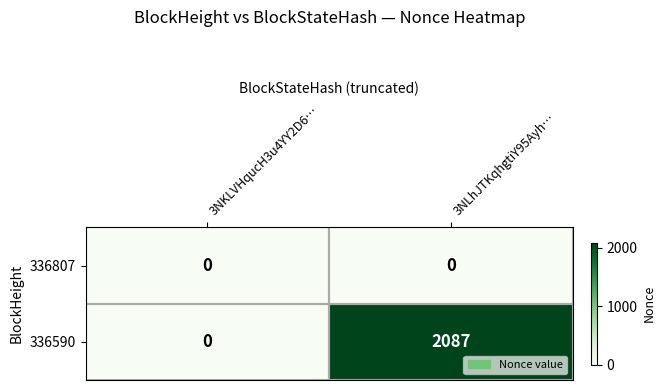

Which series has the widest spread of values?

336590